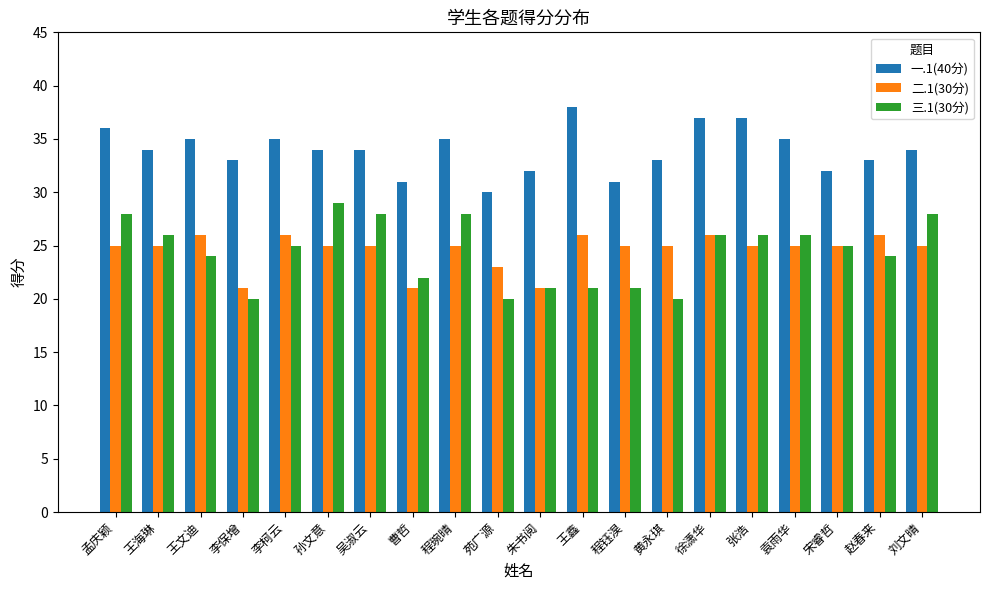

Rank the series by their maximum value, from lowest to highest.

二.1(30分), 三.1(30分), 一.1(40分)